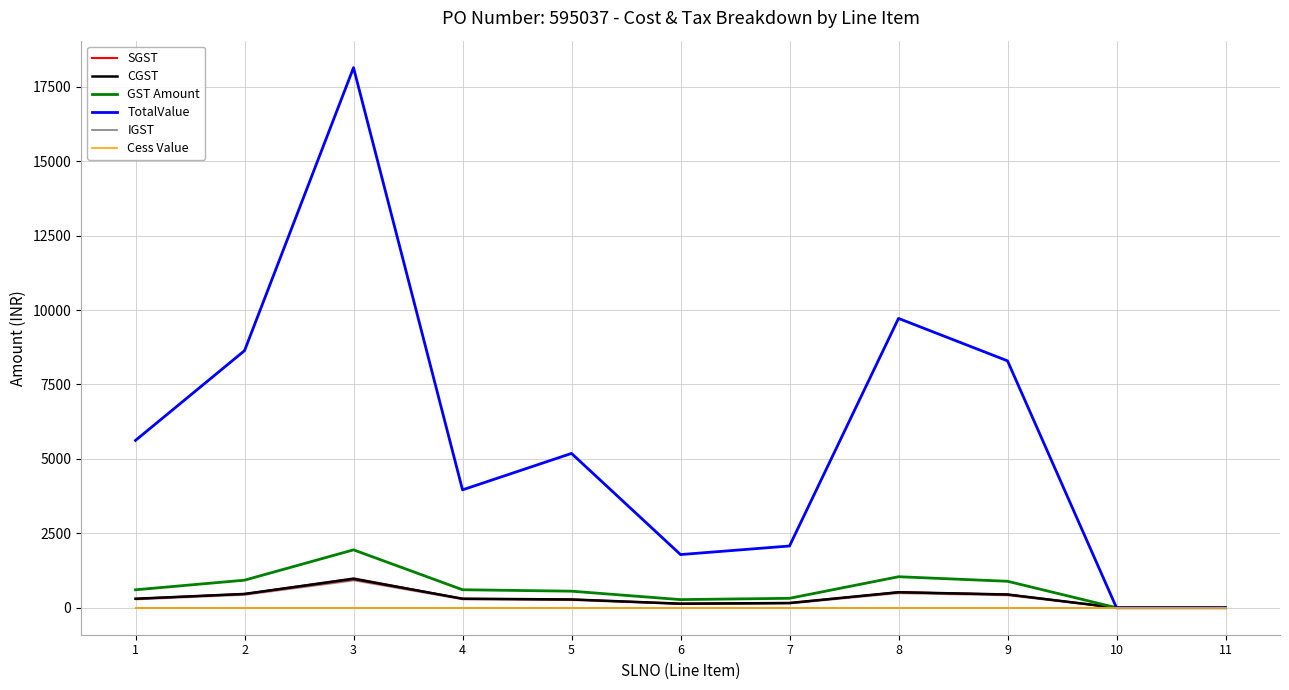

What is the highest value of the TotalValue series?

18144.0